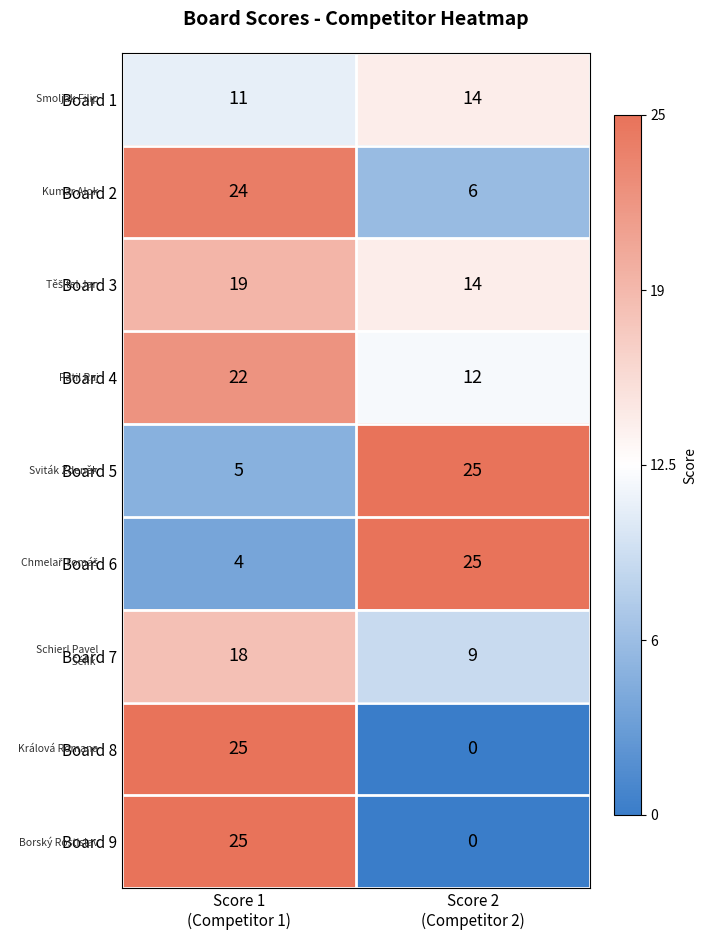

What is the lowest value of the Board 5 series?

5